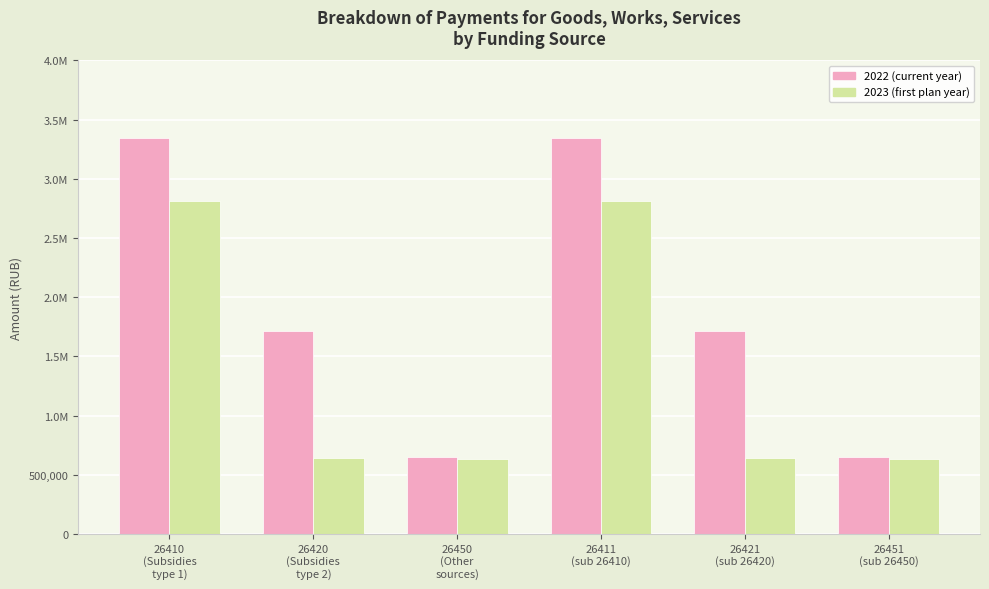

What are all the series names shown in the legend?

2022 (current year), 2023 (first plan year)